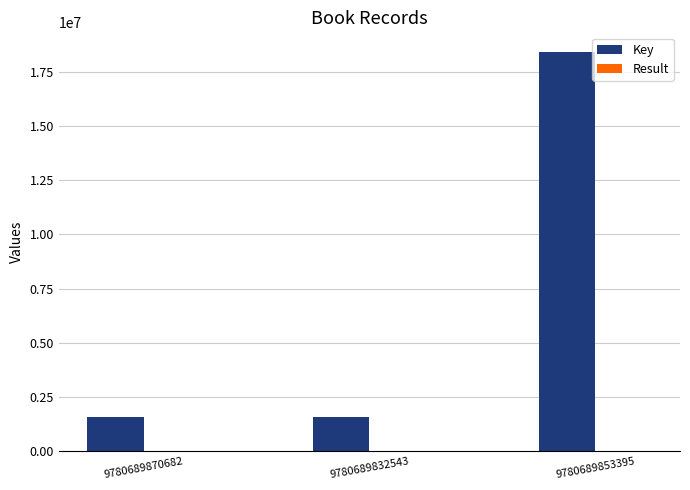

Is it true that Key equals 717809 at 9780689832543?

False